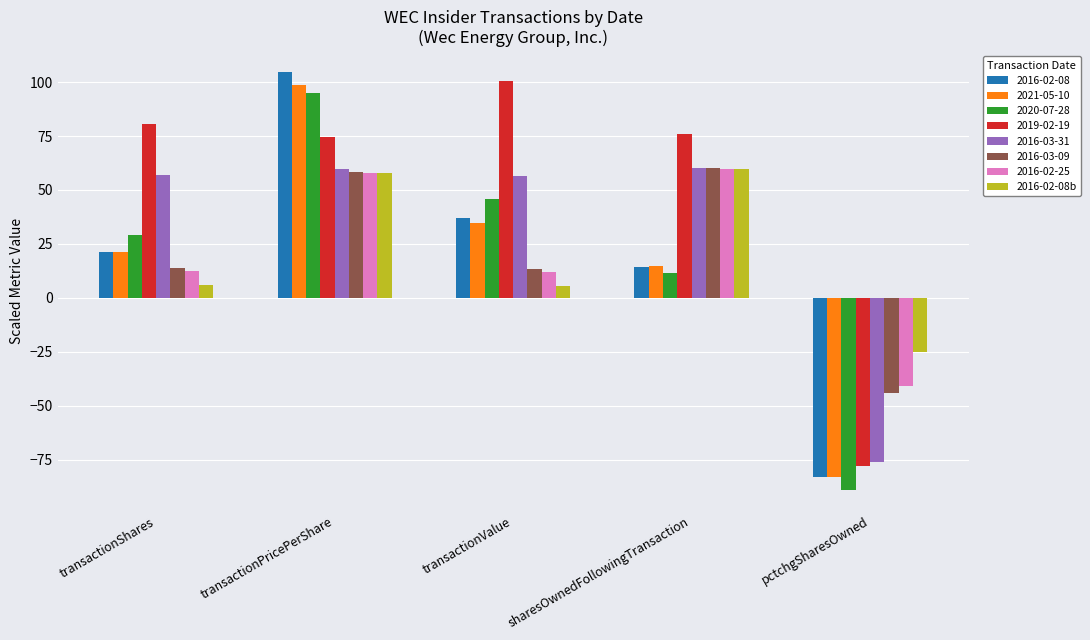

Which series has the largest total across all categories?

2019-02-19